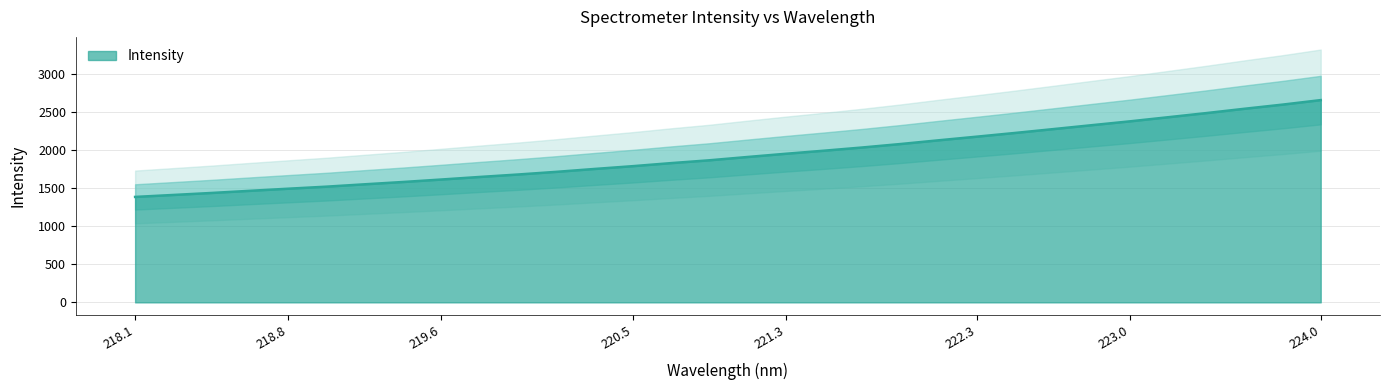

What is the lowest value of the Intensity series?

1388.1